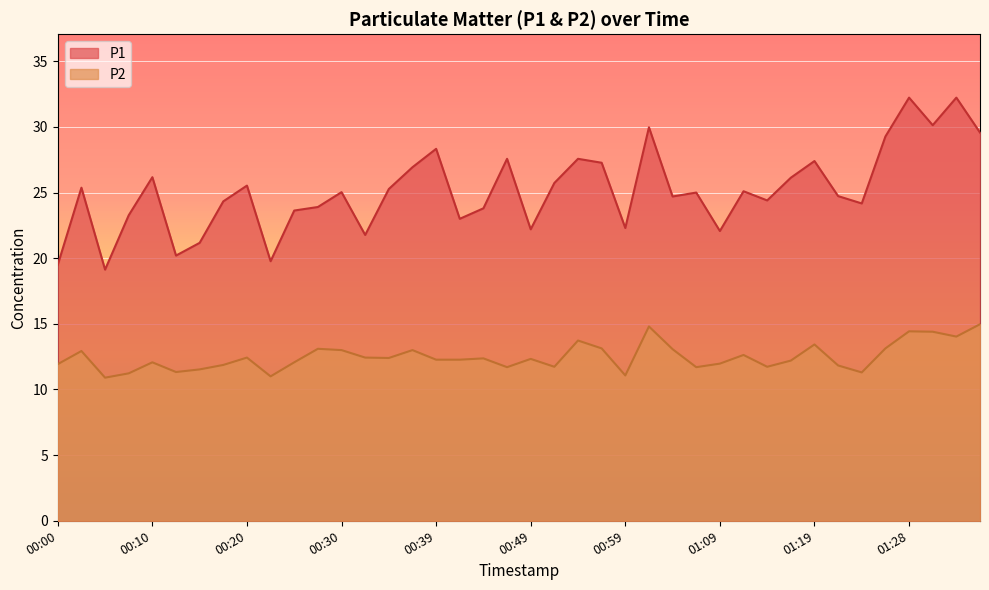

True or false: P1 has a value of 32.2 at 01:28.

True